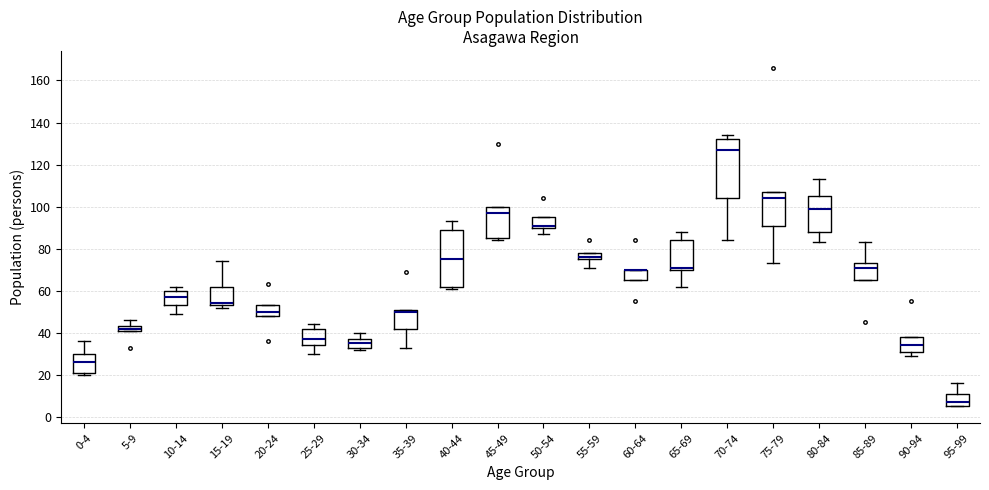

Where does the median line of the box for 90-94 sit on the y-axis? The values are not printed on the chart, so give them approximately, as read against the axis.

34